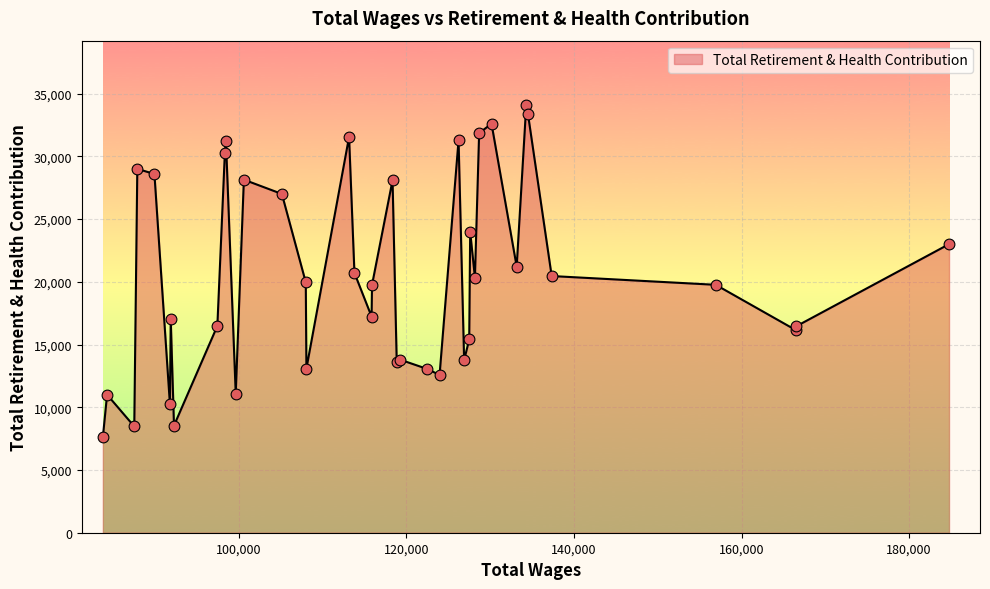

What is the greatest value displayed?

34105